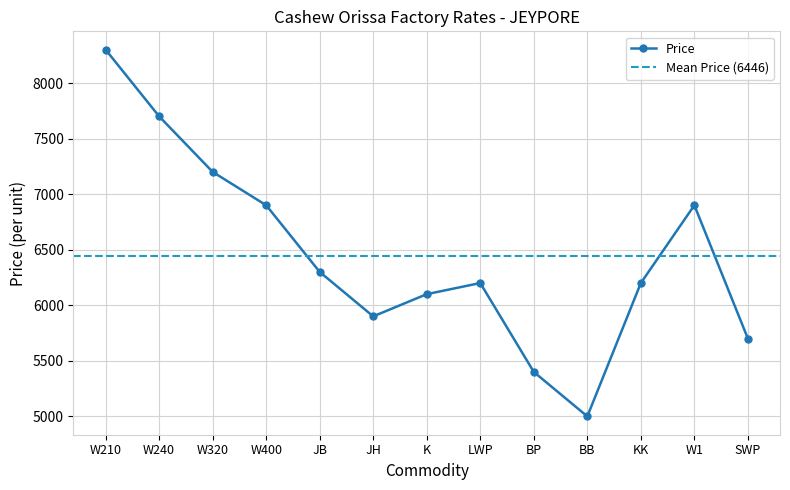

How many interior local peaks (higher than both neighbors) does the data have?

2